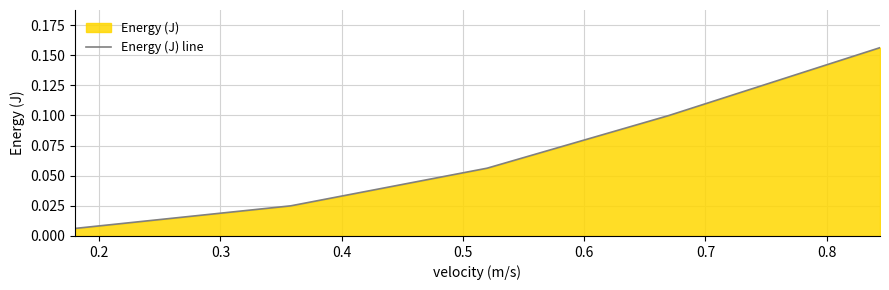

Reading left to right, list all the values displayed in this chart.

0.0	0.0	0.1	0.1	0.2